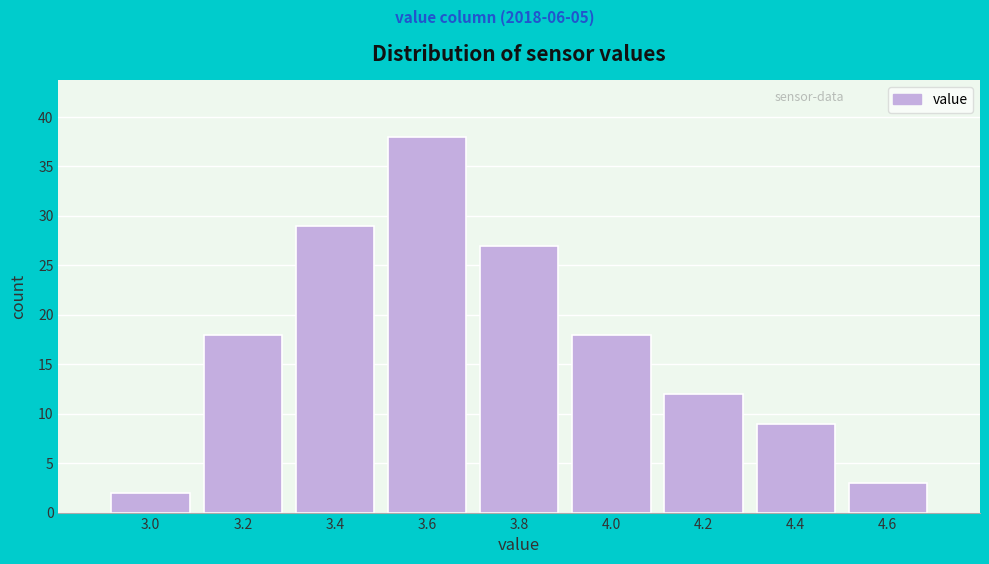

Reading right to left, extract all data points from this chart.

4.6=3	4.4=9	4.2=12	4.0=18	3.8=27	3.6=38	3.4=29	3.2=18	3.0=2